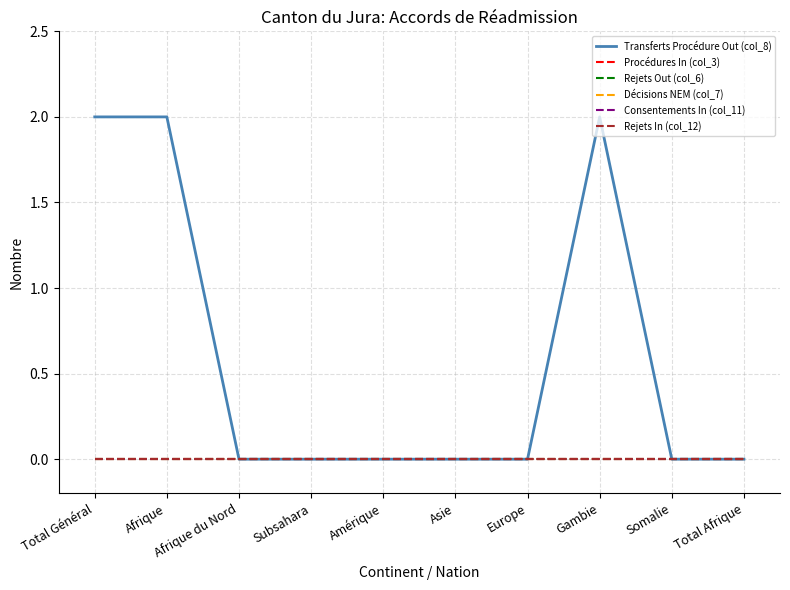

Which series changed the most between Afrique and Asie?

Transferts Procédure Out (col_8)